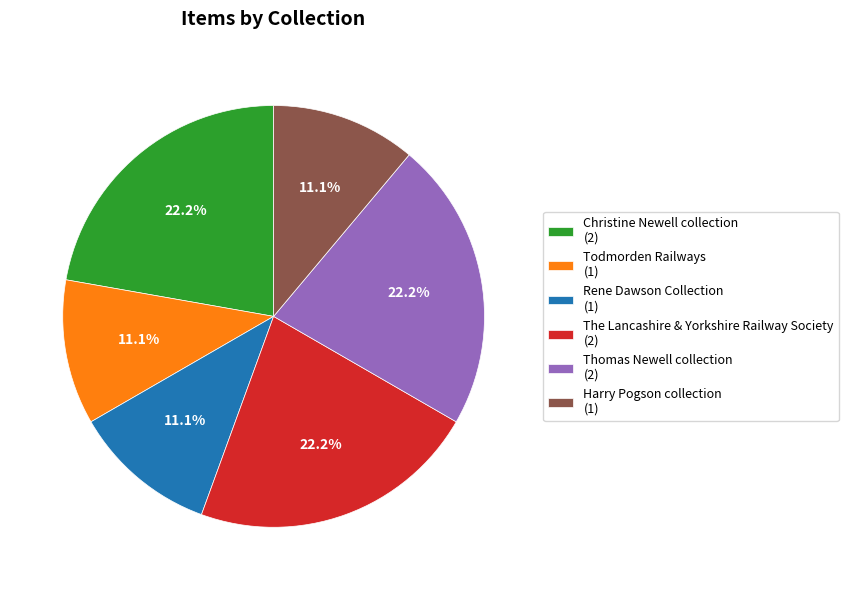

Approximately how many times larger is the value at Todmorden Railways compared to Thomas Newell collection?

0.5